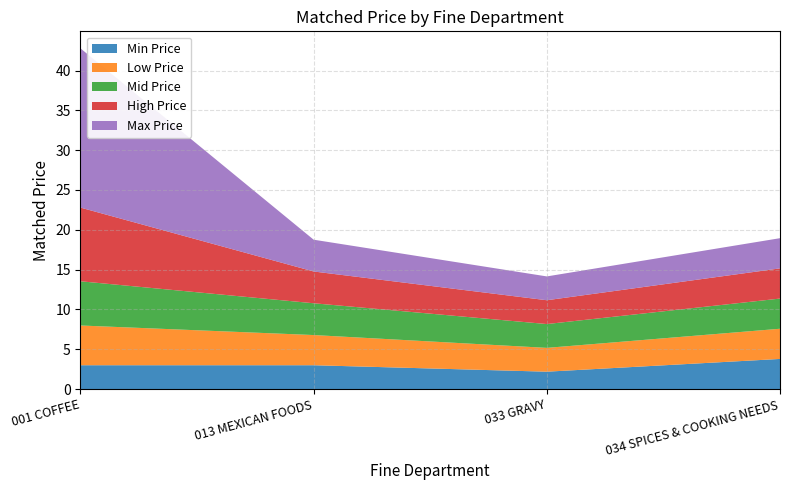

Reading left to right, what are all the values shown in this chart?

Min Price: 3.0	3.0	2.2	3.8
Low Price: 5.0	3.8	3.0	3.8
Mid Price: 5.5	4.0	3.0	3.8
High Price: 9.2	4.0	3.0	3.8
Max Price: 20.0	4.0	3.0	3.8